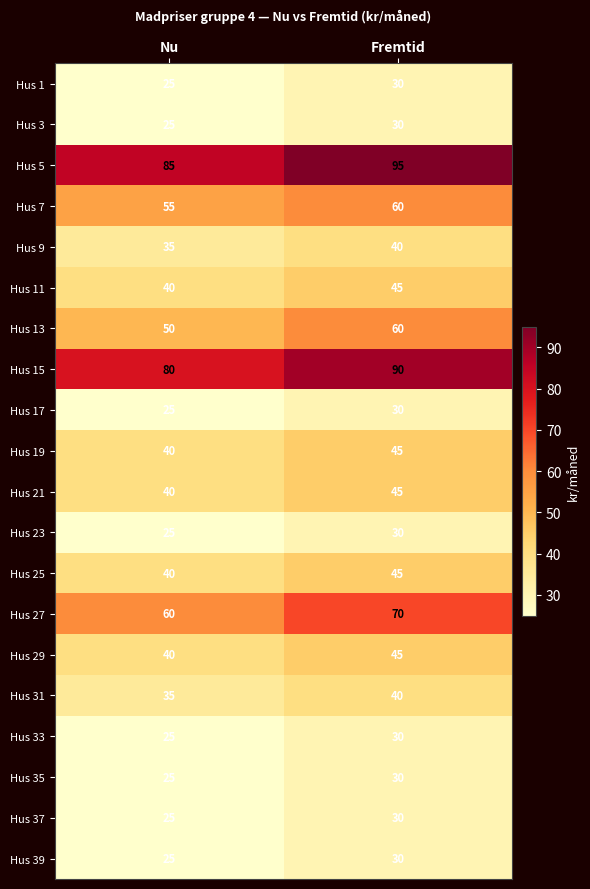

Which label corresponds to the largest value in the chart?

Fremtid